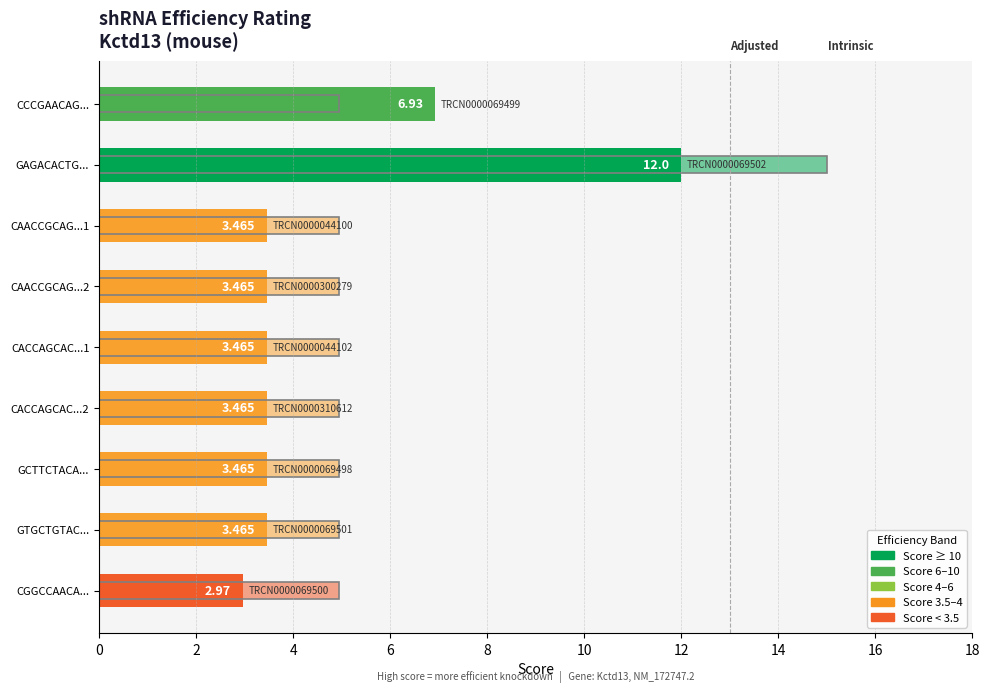

What is the value of the Intrinsic Score bar at the 1st from the left?

5.0